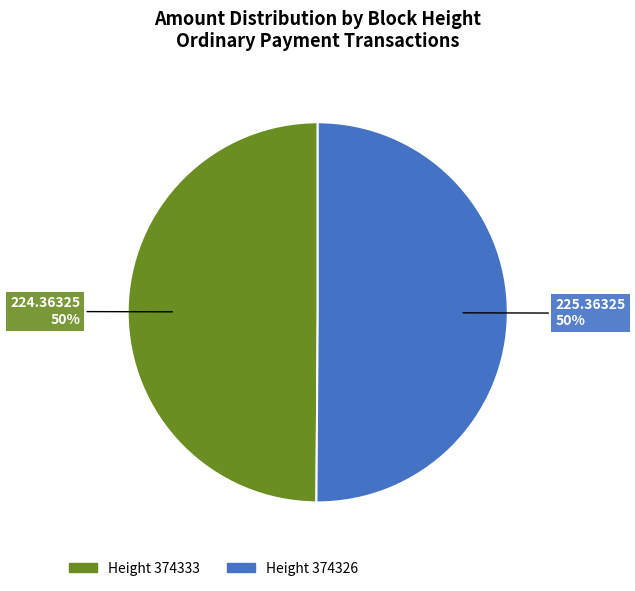

To the nearest percent, what is the average slice percentage?

50%